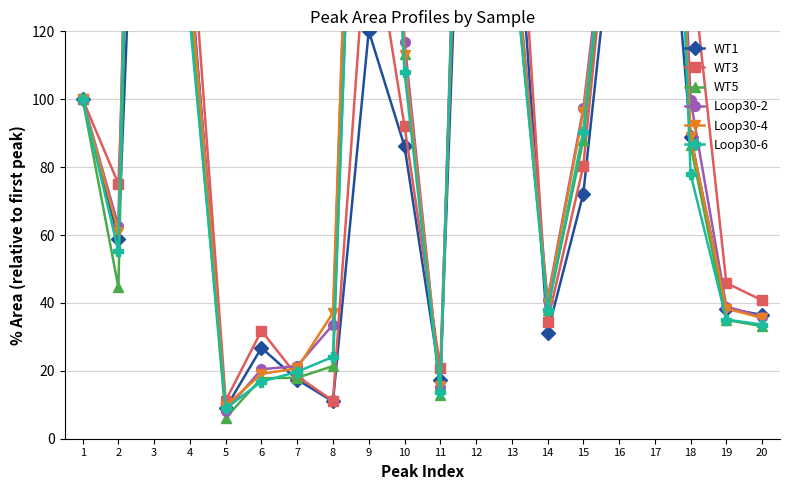

What is the difference between the maximum and second lowest values in the WT3 series?

338.3